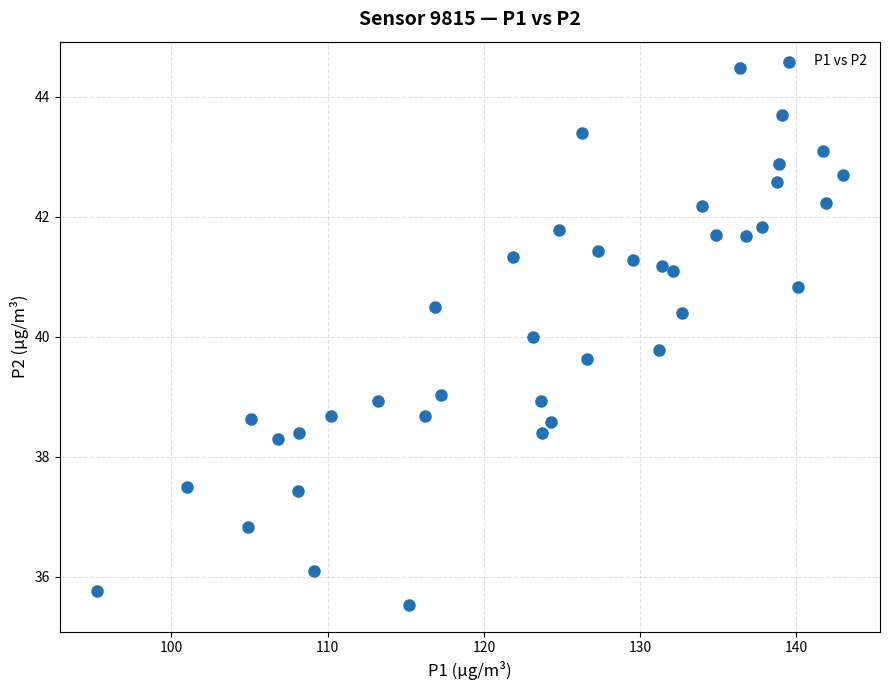

What is the range of Y values (max minus min)?

8.9